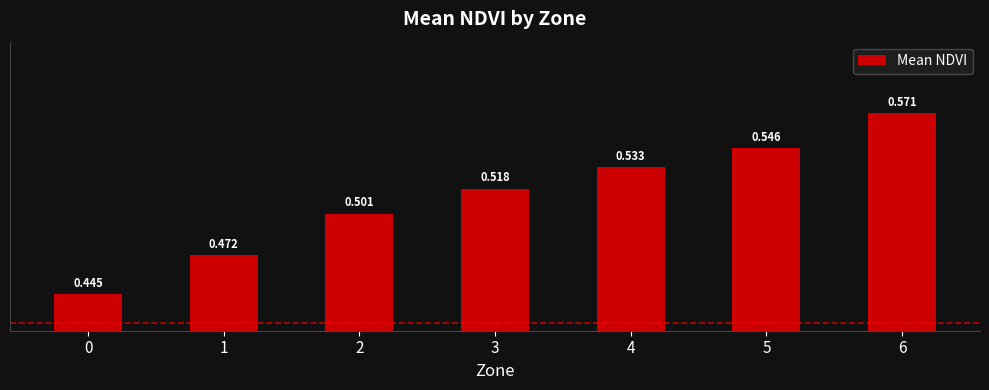

What is the value of the 3rd bar from the left?

0.5